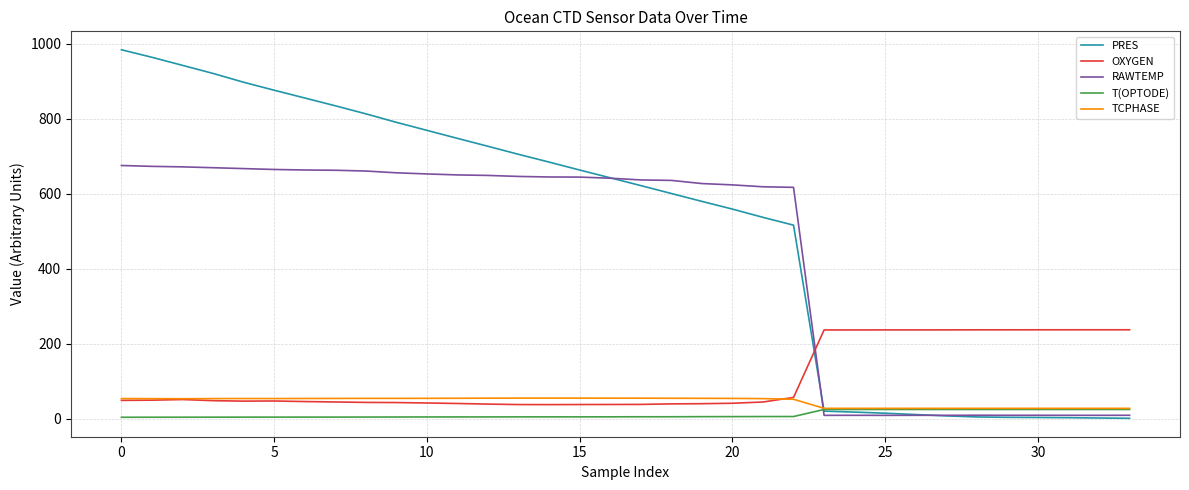

Which series has the largest total across all categories?

PRES